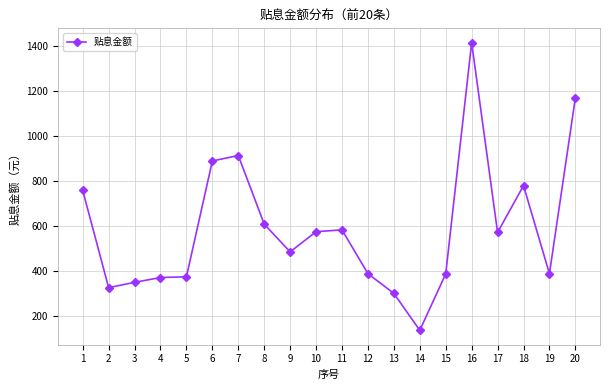

Count the number of data series in this chart.

1